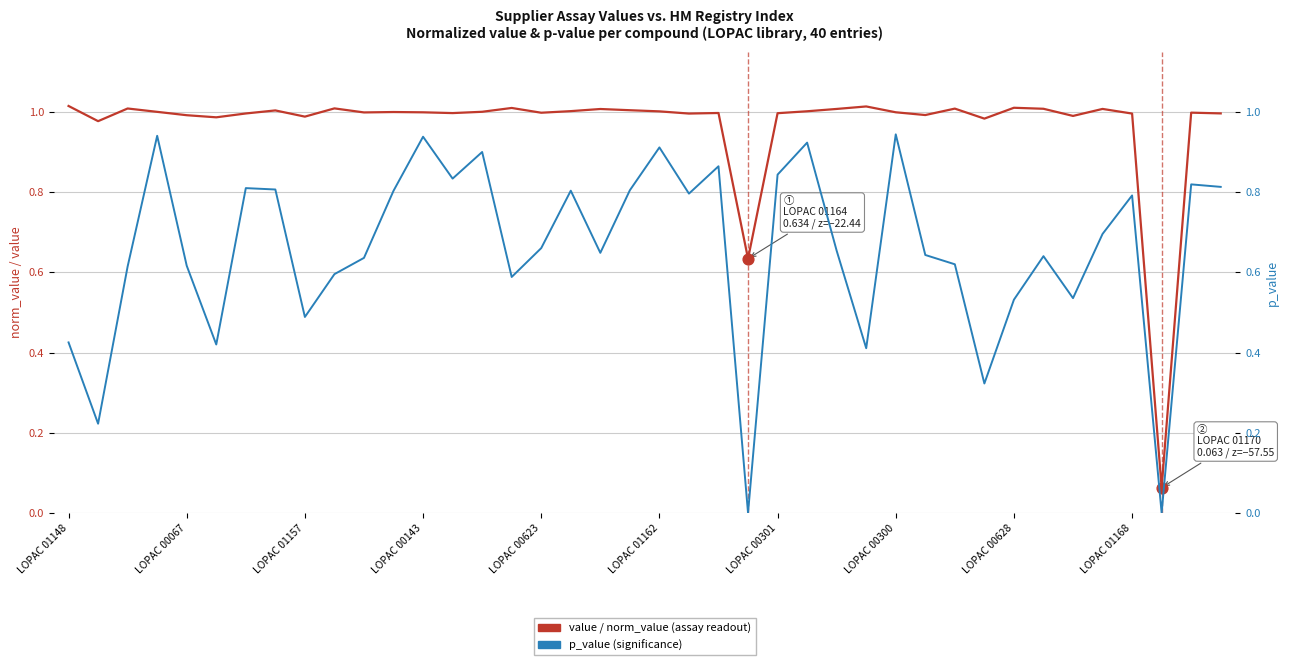

Is the value of p_value at 14 greater than the value of value (norm_value) at 22?

No